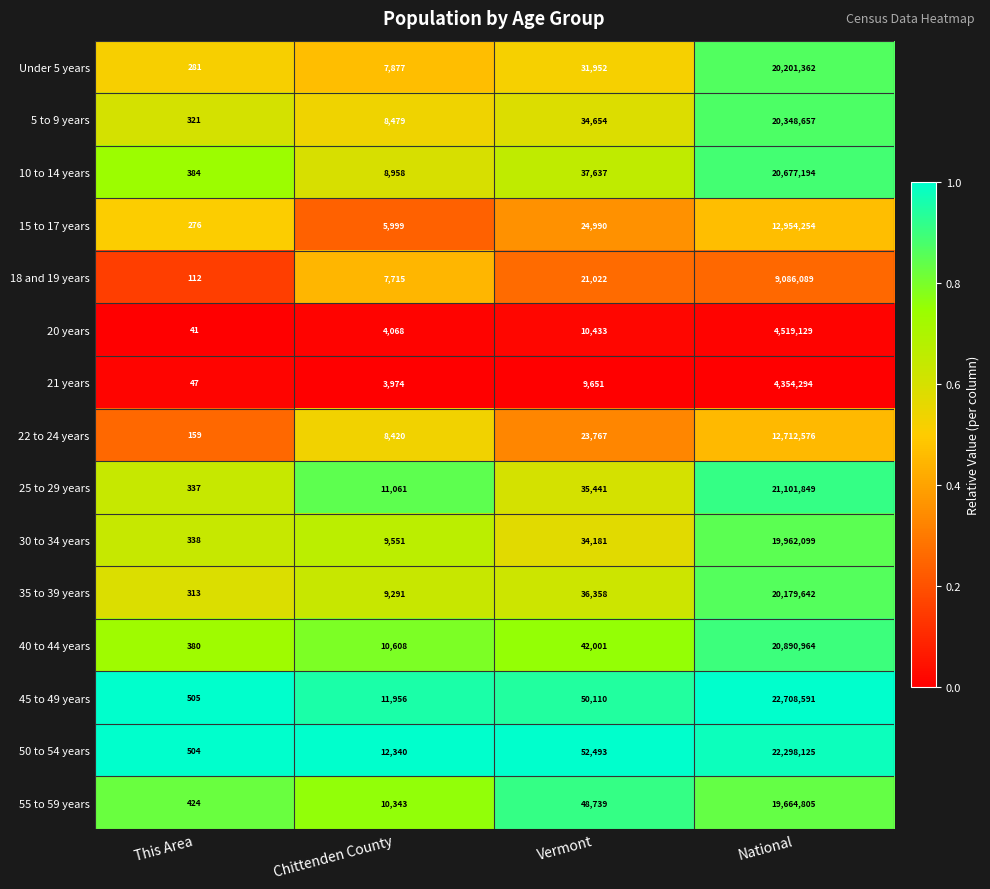

List the series in order of their peak value, highest first.

45 to 49 years, 50 to 54 years, 25 to 29 years, 40 to 44 years, 10 to 14 years, 5 to 9 years, Under 5 years, 35 to 39 years, 30 to 34 years, 55 to 59 years, 15 to 17 years, 22 to 24 years, 18 and 19 years, 20 years, 21 years